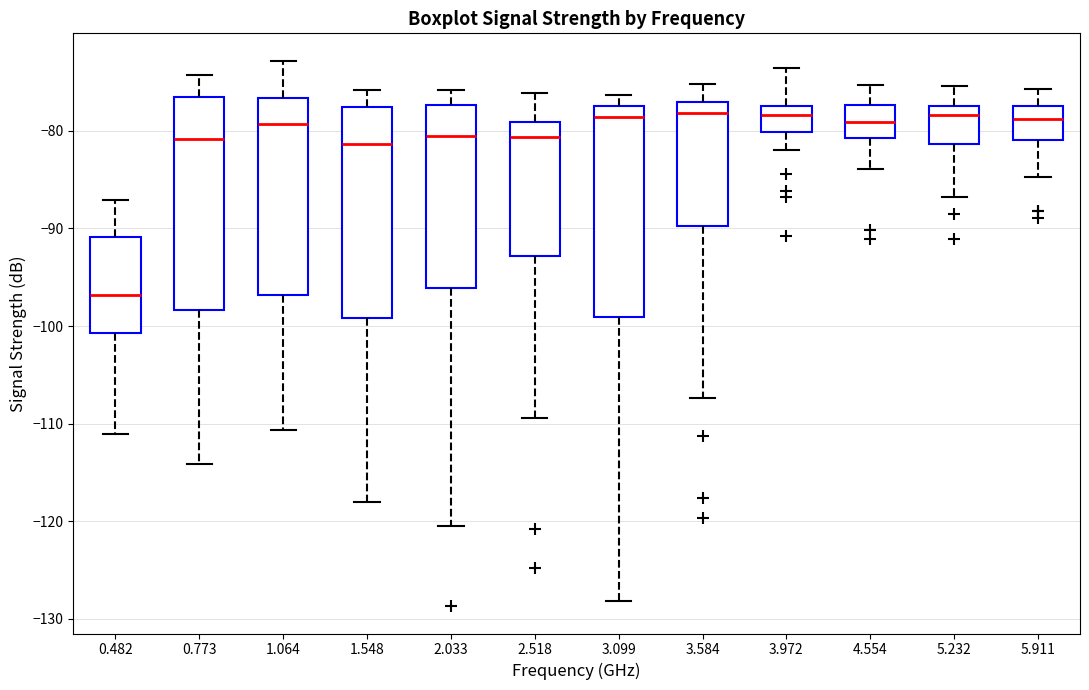

Reading left to right, transcribe this box plot: for each box, give where its median line is, the range the box spans, and where its two whiskers end, as read against the y-axis. The values are not printed on the chart, so give them approximately, as read against the axis.

0.482: median -97, box -101 to -91, whiskers -111 to -87
0.773: median -81, box -98 to -76, whiskers -114 to -74
1.064: median -79, box -97 to -77, whiskers -111 to -73
1.548: median -81, box -99 to -78, whiskers -118 to -76
2.033: median -80, box -96 to -77, whiskers -120 to -76
2.518: median -81, box -93 to -79, whiskers -109 to -76
3.099: median -79, box -99 to -77, whiskers -128 to -76
3.584: median -78, box -90 to -77, whiskers -107 to -75
3.972: median -78, box -80 to -77, whiskers -82 to -74
4.554: median -79, box -81 to -77, whiskers -84 to -75
5.232: median -78, box -81 to -77, whiskers -87 to -75
5.911: median -79, box -81 to -77, whiskers -85 to -76